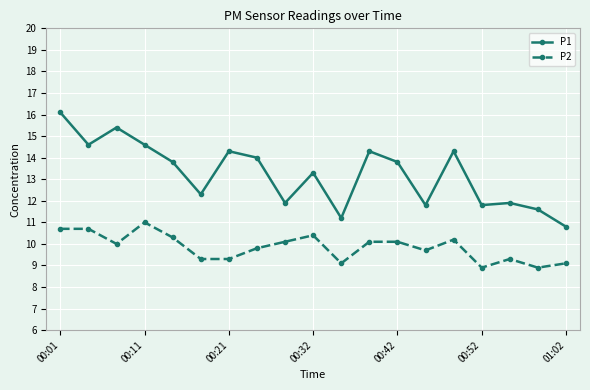

True or false: P2 and P1 cross at least once.

False